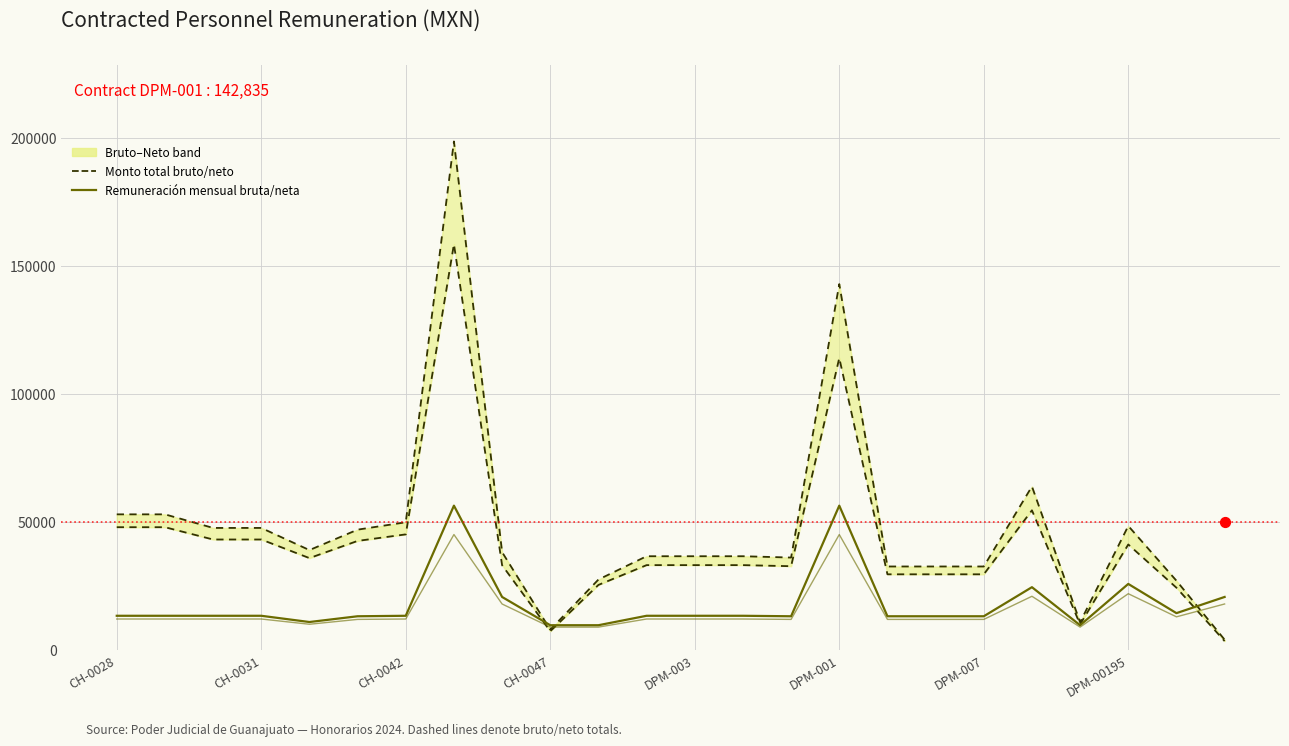

At how many categories does at least one series exceed 132174?

2